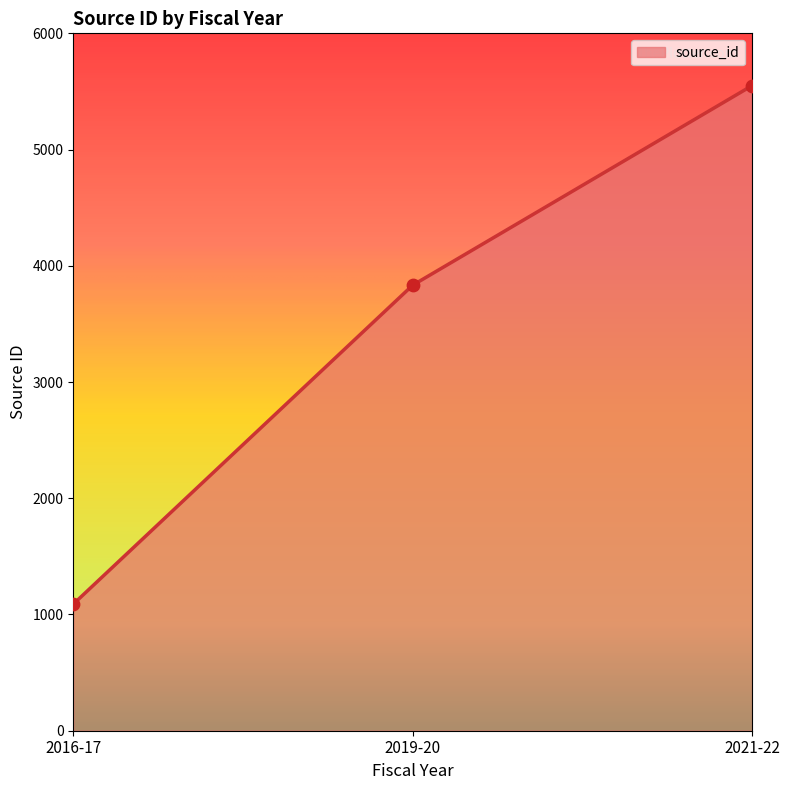

Which has a higher value, 2021-22 or 2019-20?

2021-22